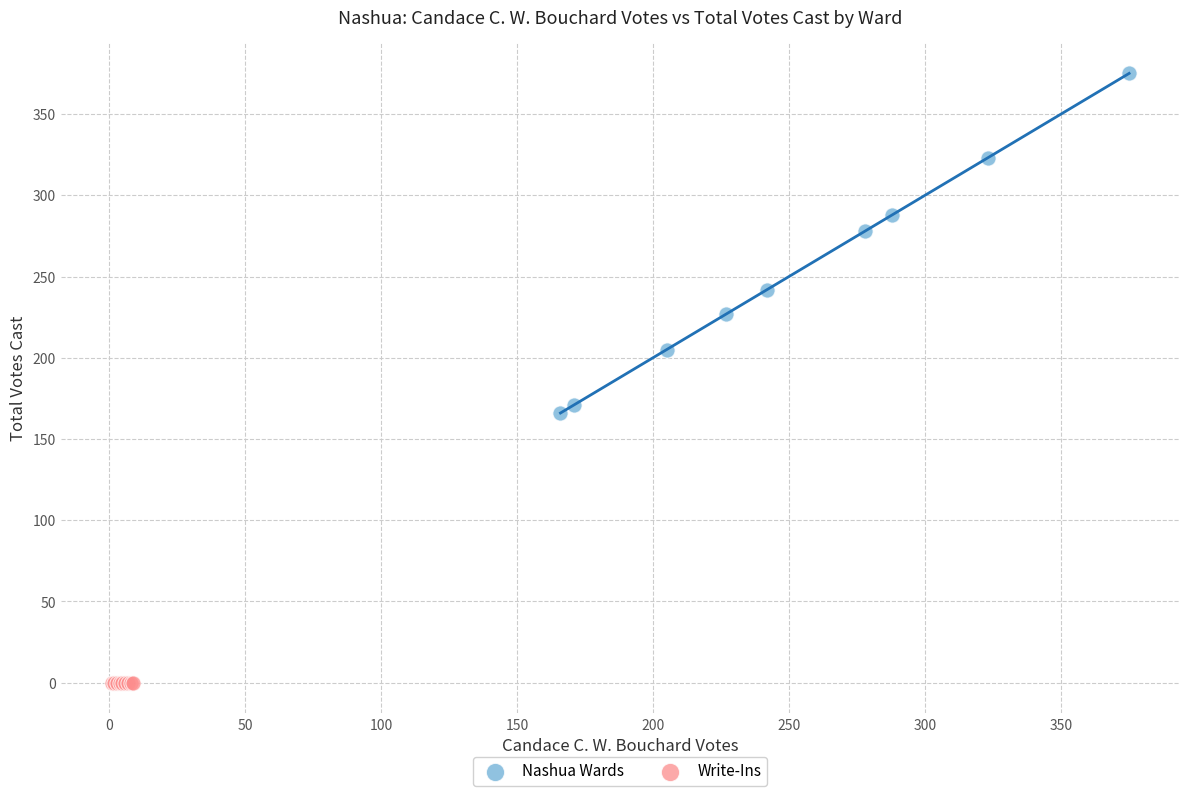

What are all the series names shown in the legend?

Nashua Wards, Write-Ins